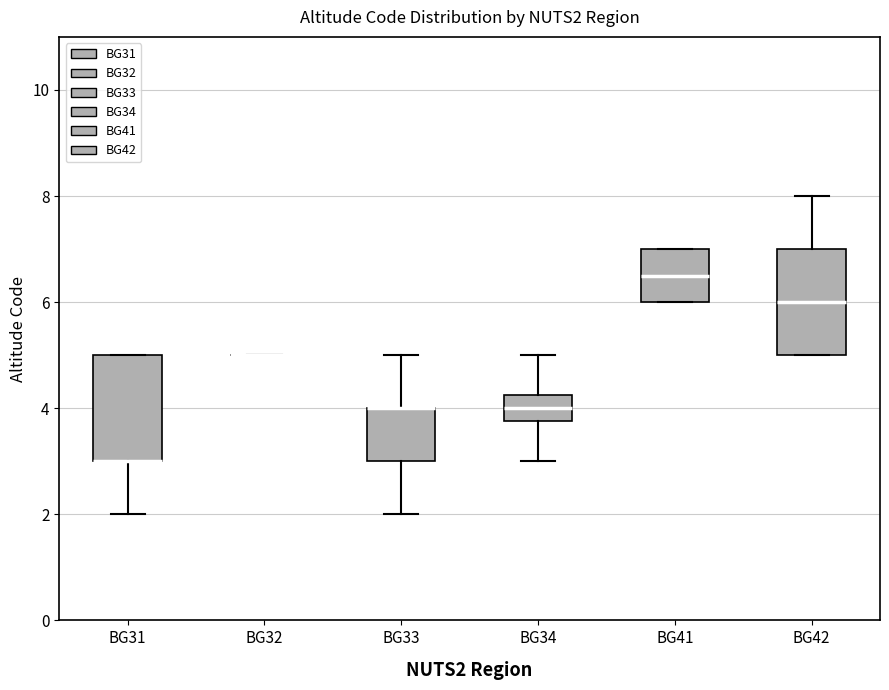

Where is the lower edge of the box for BG31 on the y-axis? The values are not printed on the chart, so give them approximately, as read against the axis.

3.0